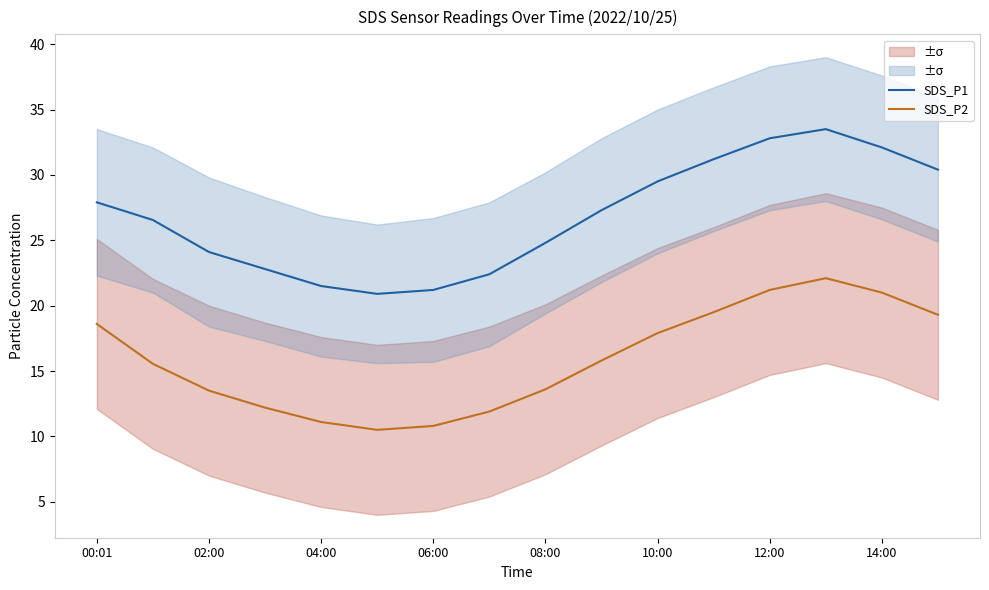

The SDS_P1 series shows 10.9 at 14:00. True or false?

False